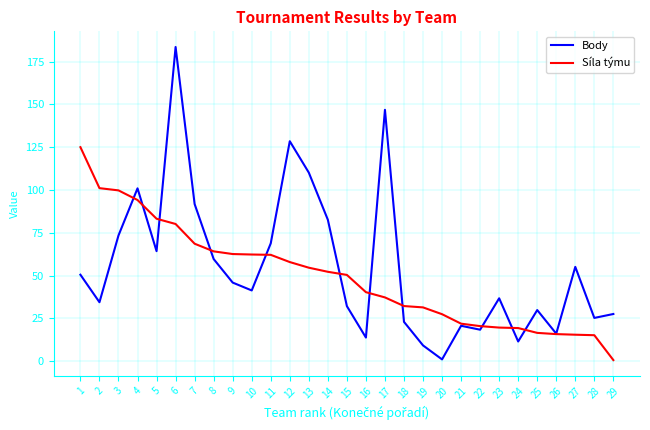

What is the difference between the maximum and second lowest values in the Síla týmu series?

109.9